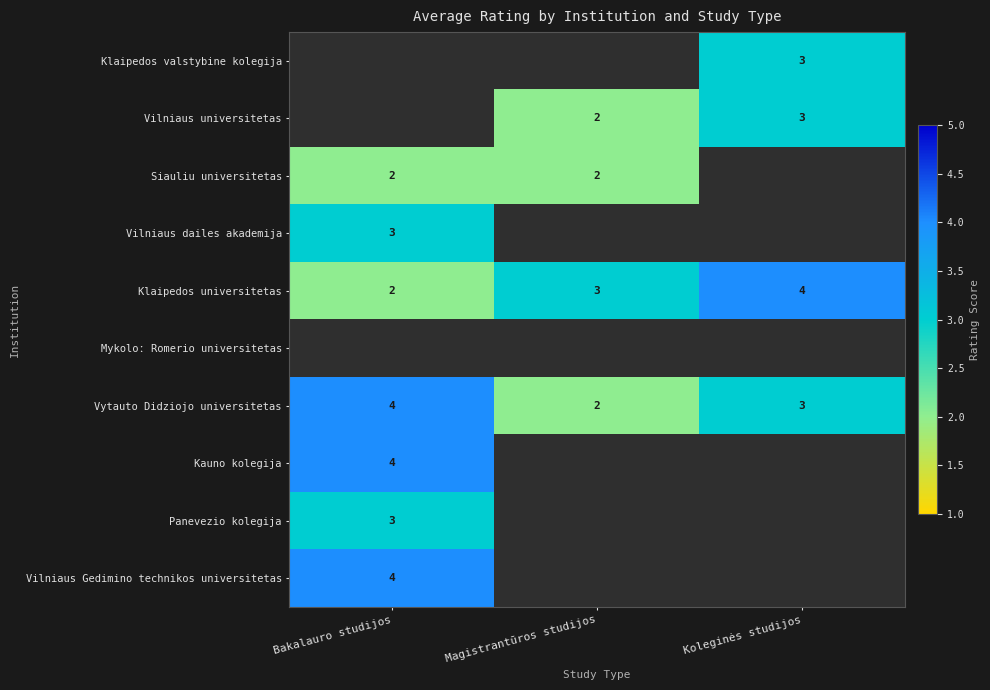

How many Klaipedos universitetas values are between 2 and 4?

3